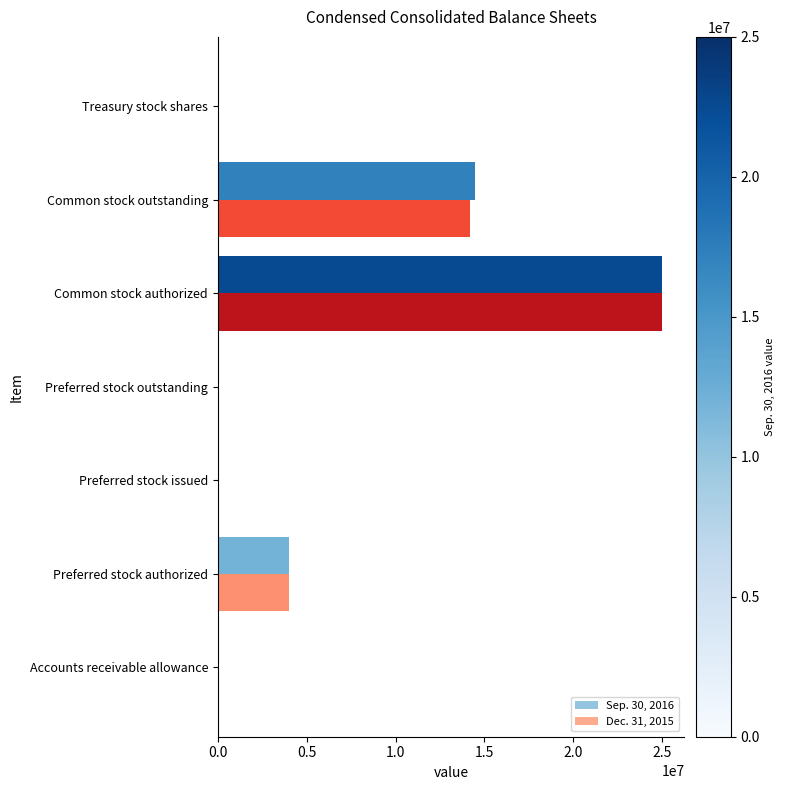

True or false: Dec. 31, 2015 has a value of 16132285 at Preferred stock issued.

False